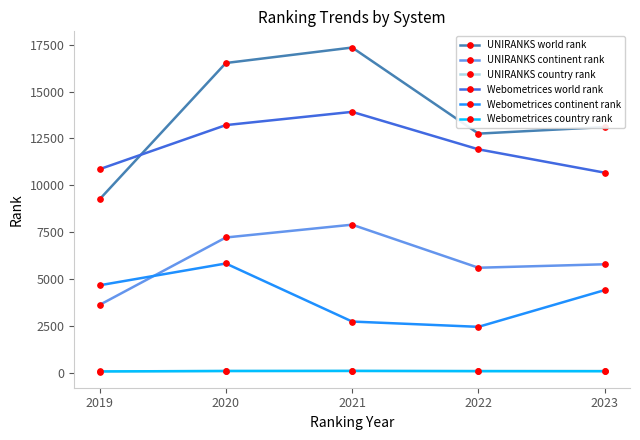

How many distinct data groups are displayed?

6